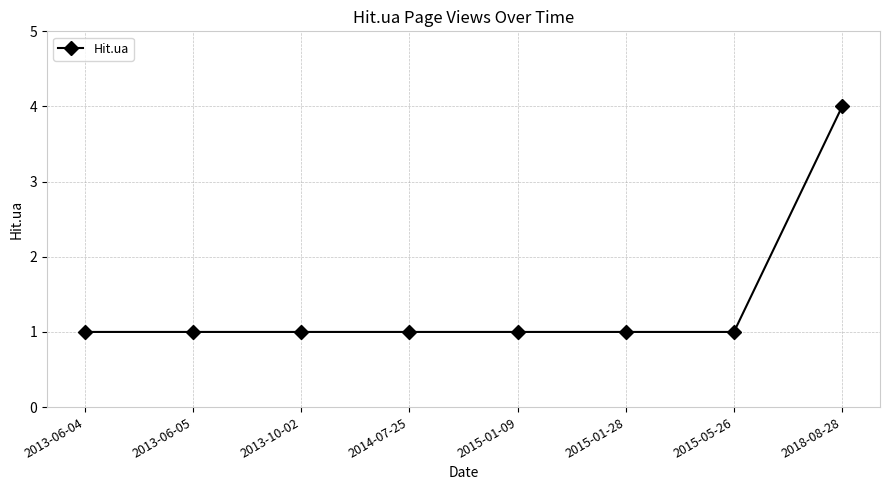

How many series are shown in this chart?

1